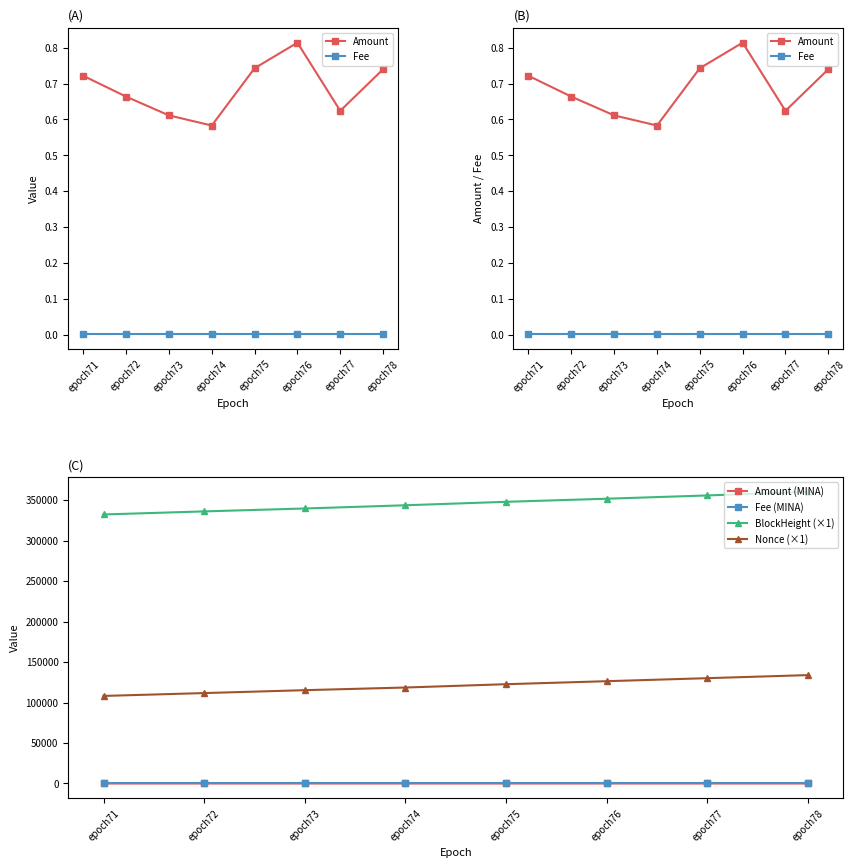

Is it true that Nonce (×1) equals 118537.0 at epoch74?

True